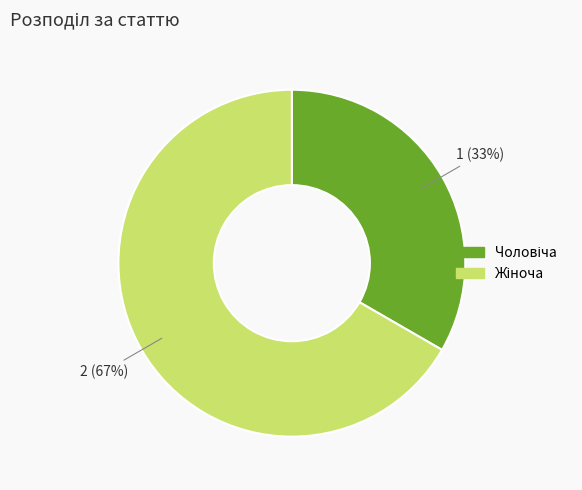

To the nearest percent, what is the average slice percentage?

50%